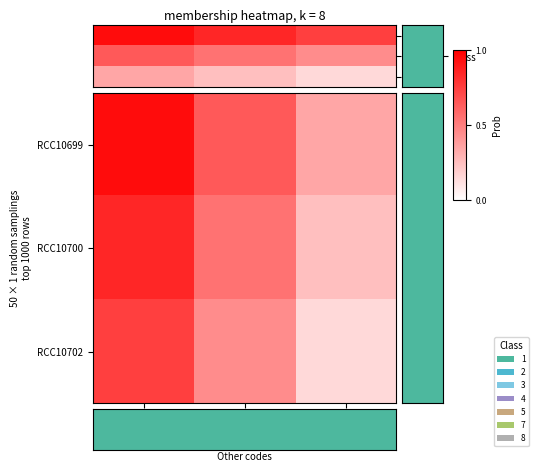

Rank the series by their maximum value, from highest to lowest.

RCC10699, RCC10700, RCC10702